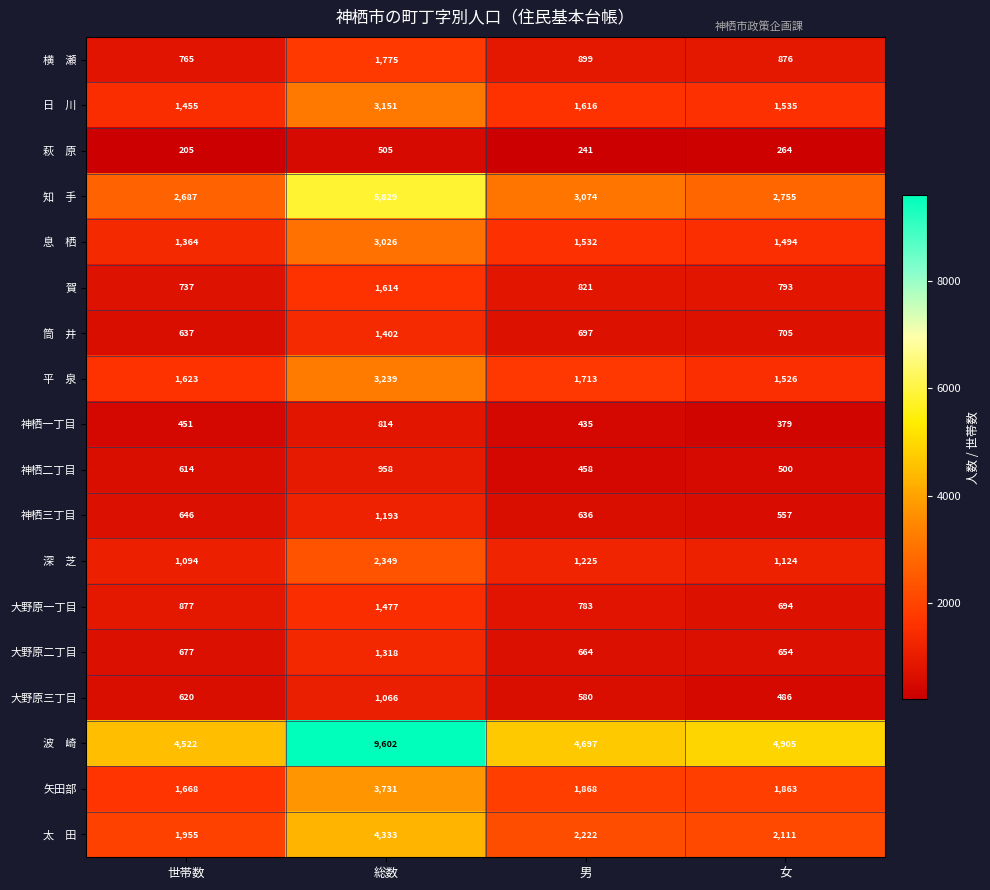

List the labels in order of 神栖二丁目 value, smallest first.

男, 女, 世帯数, 総数